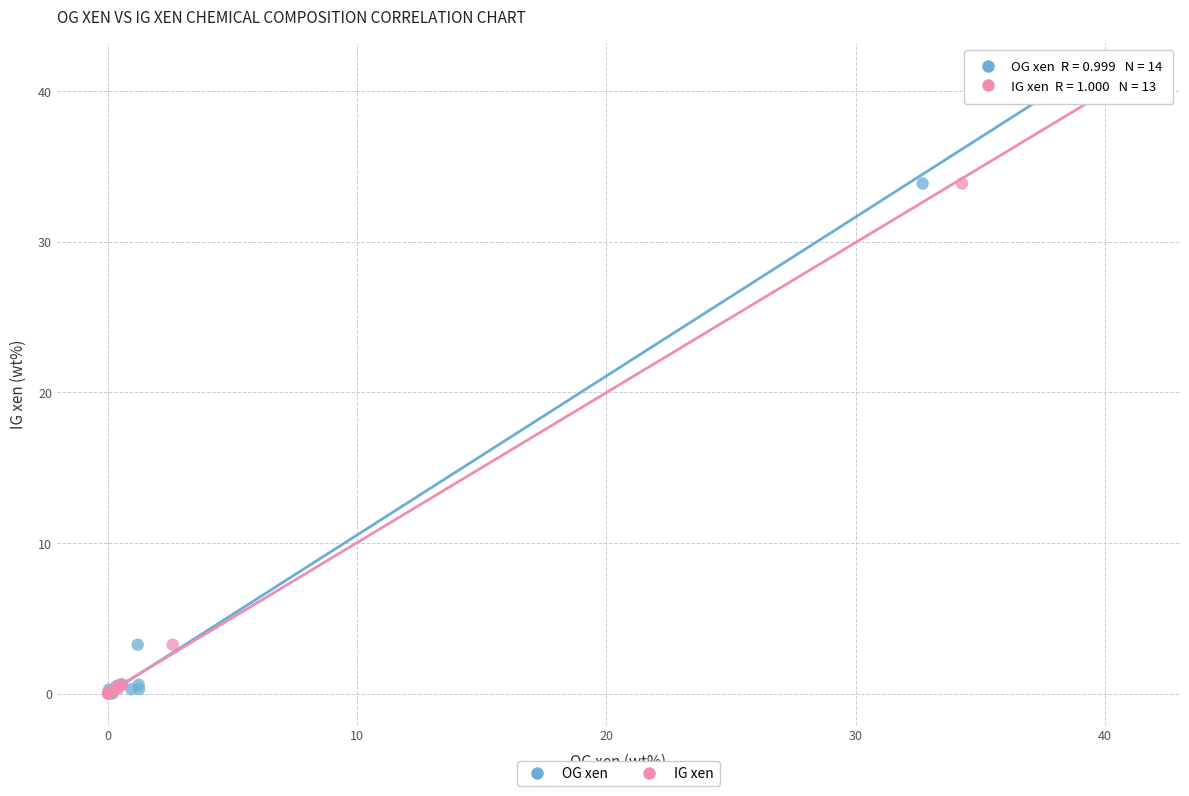

What are all the series names shown in the legend?

OG xen, IG xen